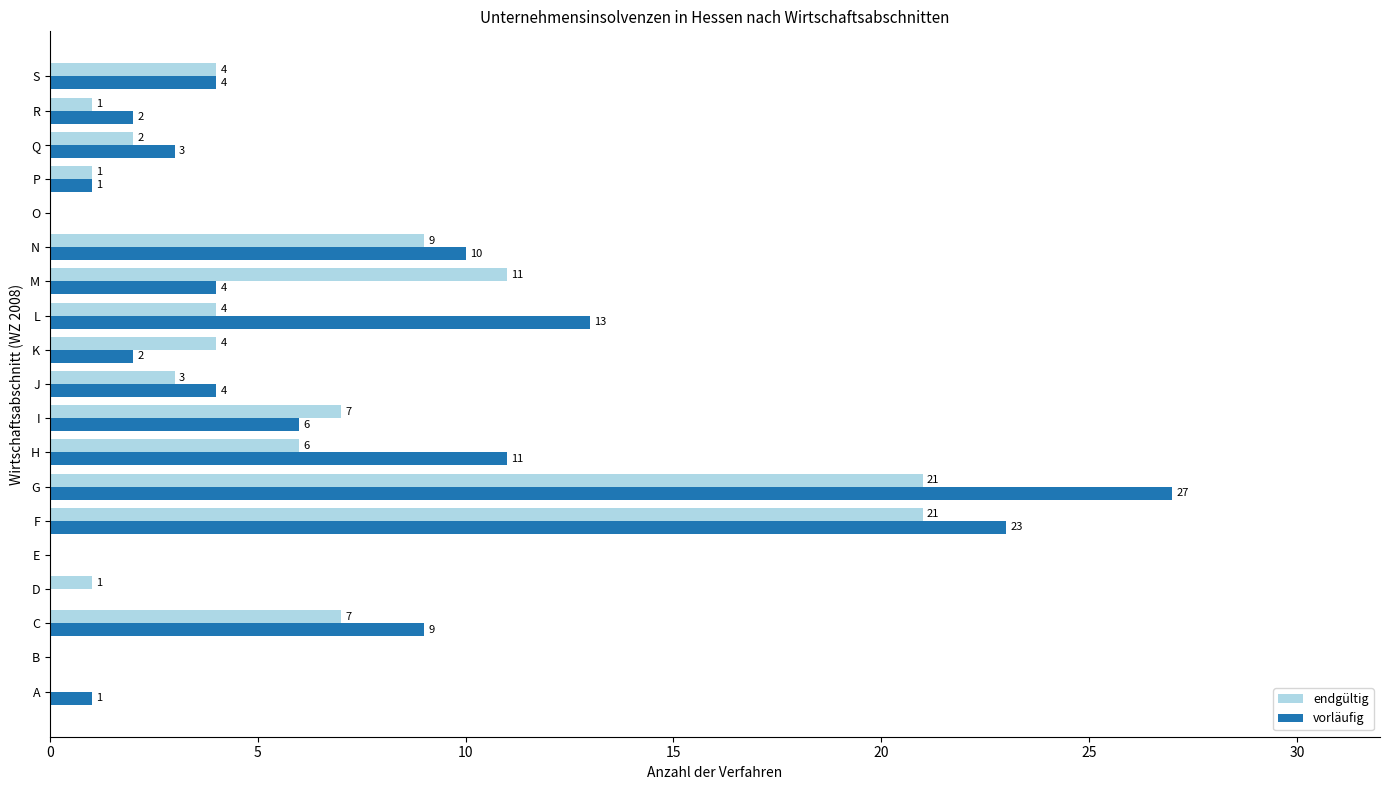

Is it true that endgültig equals 14 at F?

False